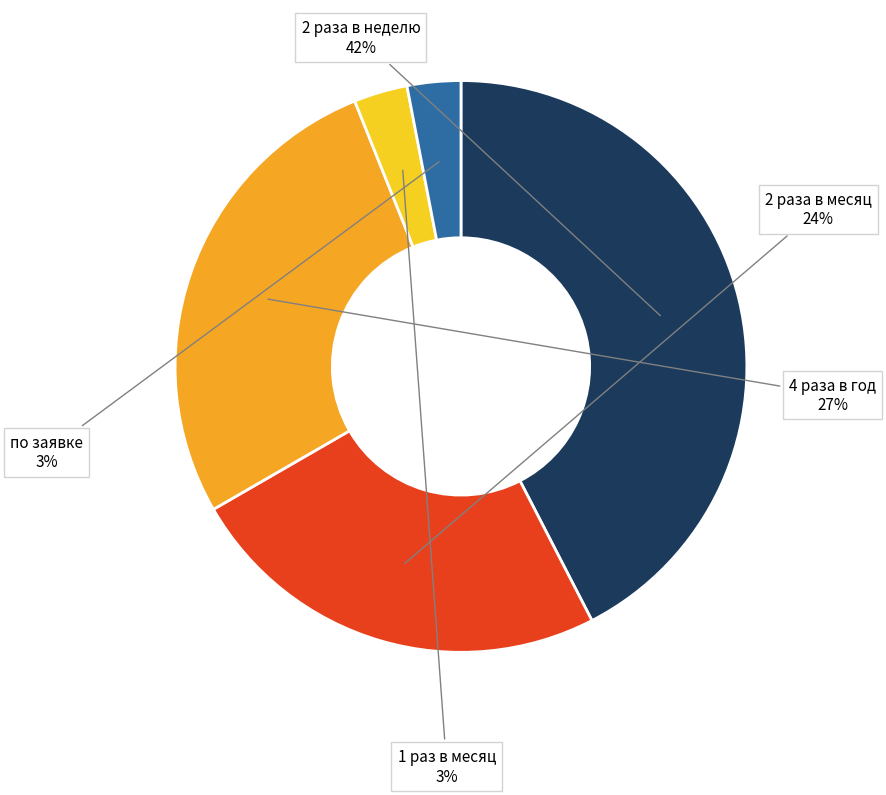

Which category has the biggest portion of the pie?

2 раза в неделю